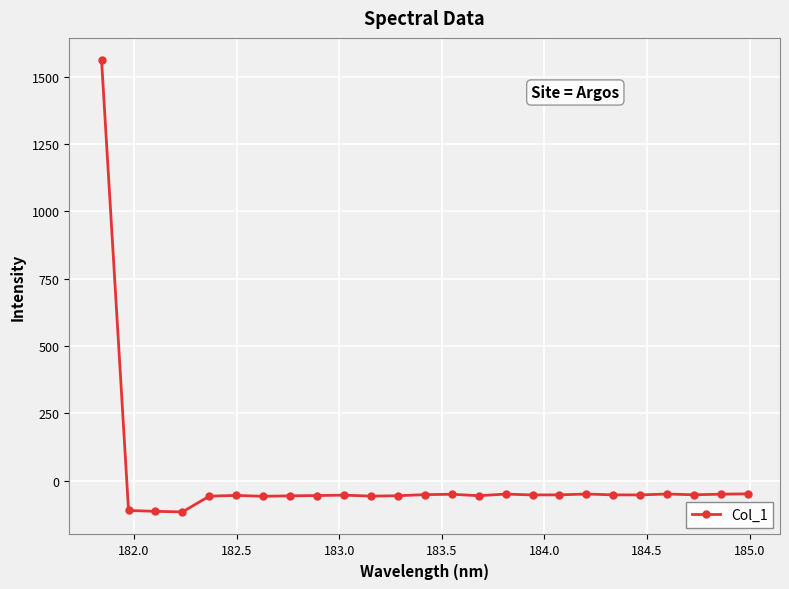

True or false: there are more than 2 points higher than both neighbors.

True